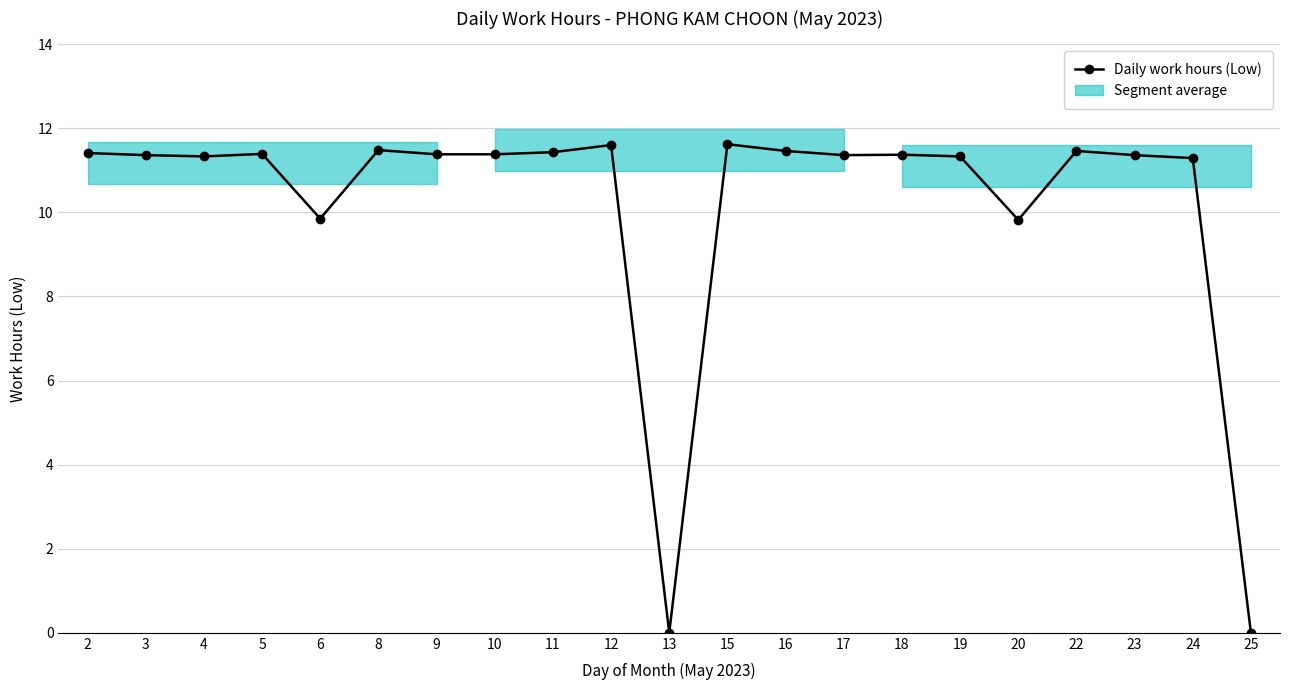

True or false: the data shows 7.6 at 10.

False